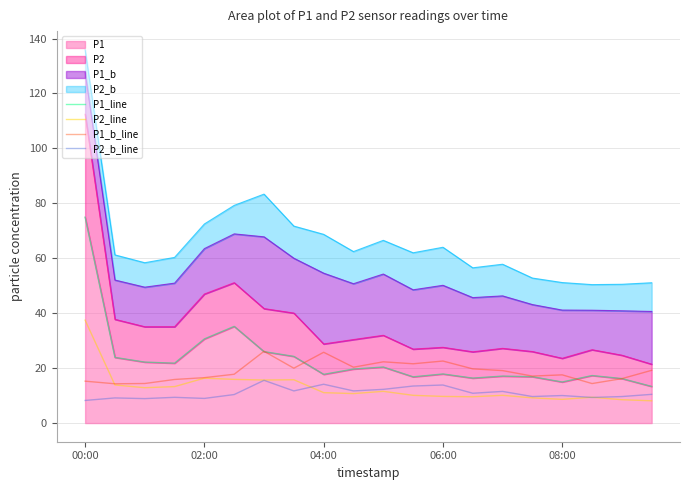

At which category is the sum across all series the highest?

00:00